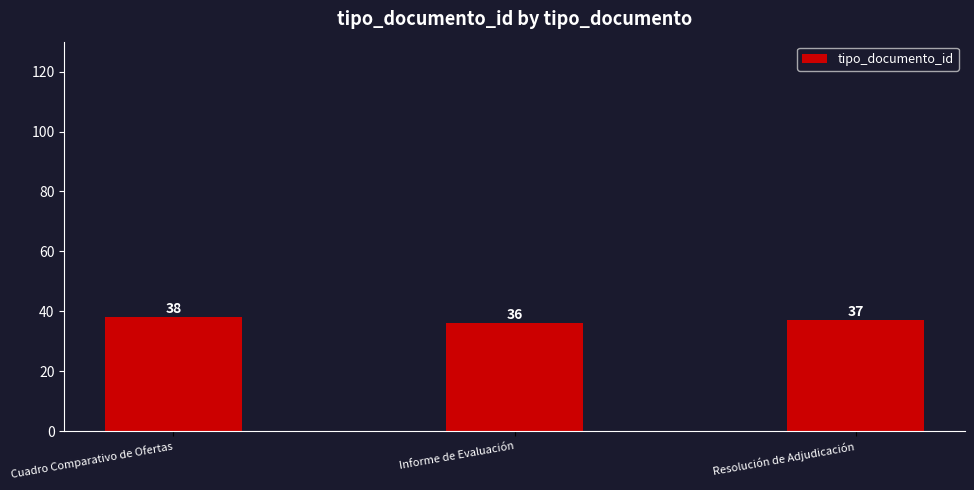

What is the change in value from Cuadro Comparativo de Ofertas to Informe de Evaluación?

-2